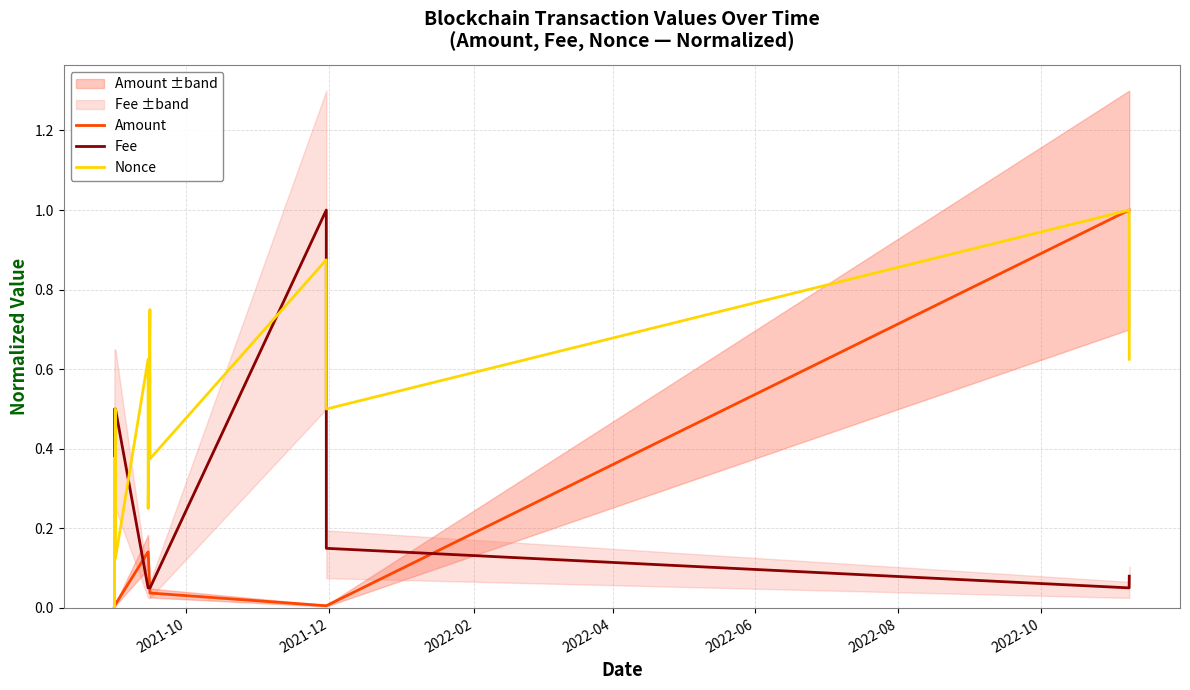

How many series are shown in this chart?

3